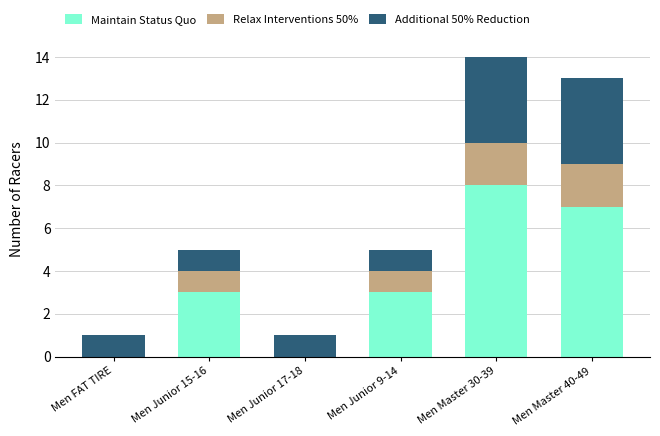

What is the total value across all series at Men Junior 9-14?

5